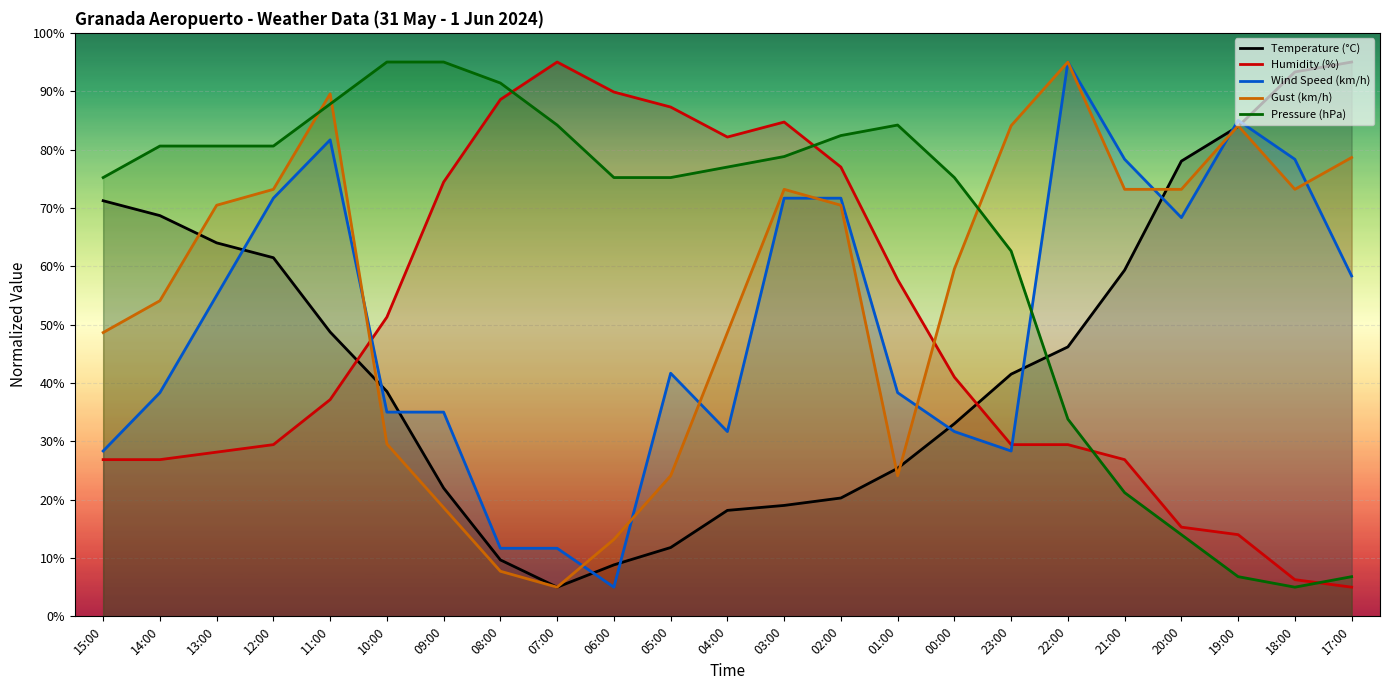

Rank the series by their maximum value, from lowest to highest.

Temperature (°C), Humidity (%), Wind Speed (km/h), Gust (km/h), Pressure (hPa)